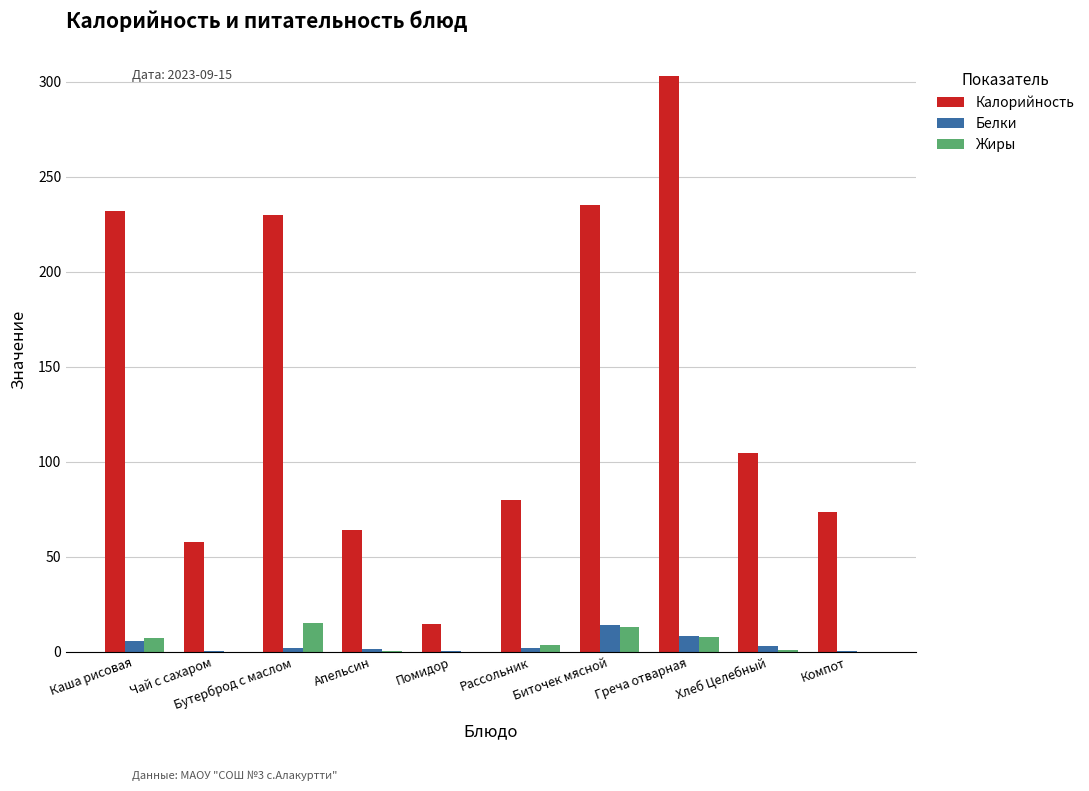

The Калорийность series shows 21.7 at Хлеб Целебный. True or false?

False